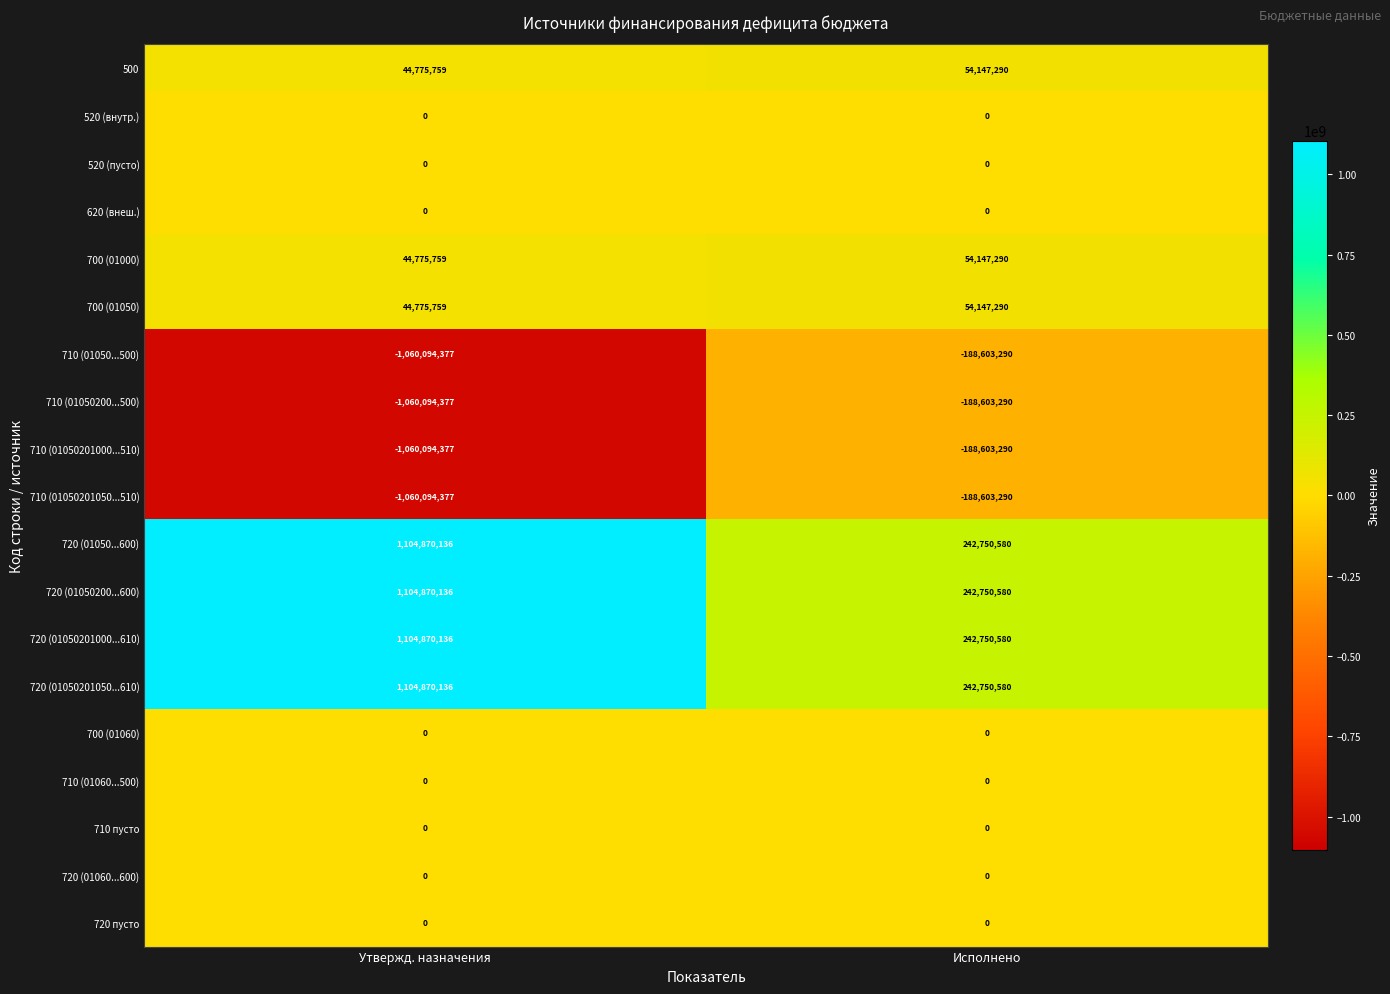

How many categories are shown in the chart?

2